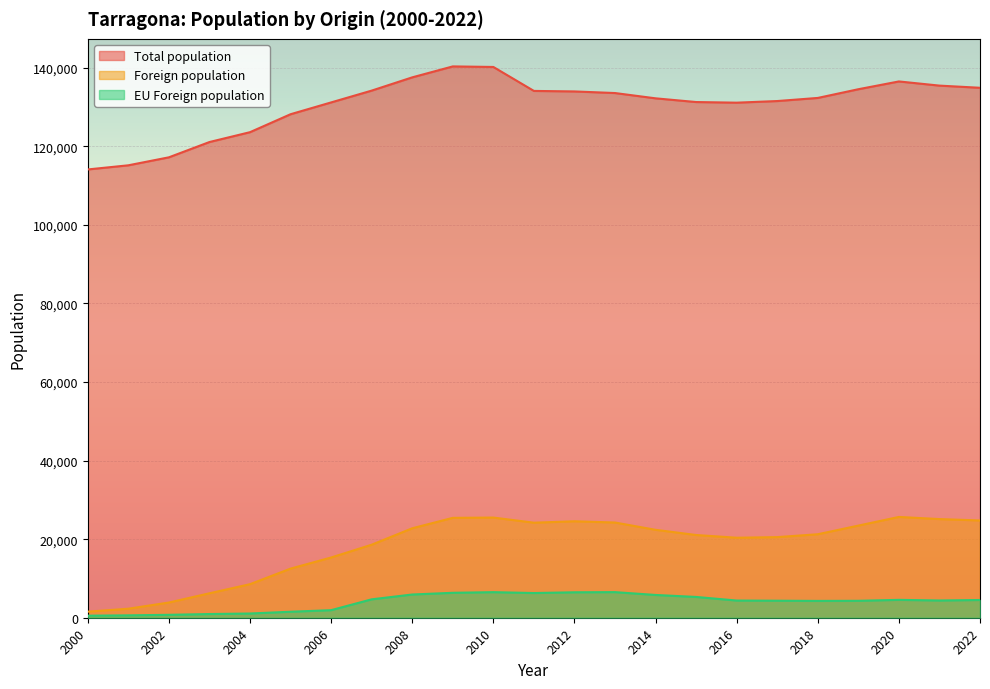

In EU Foreign population, how many points are lower than both neighbors (excluding endpoints)?

3